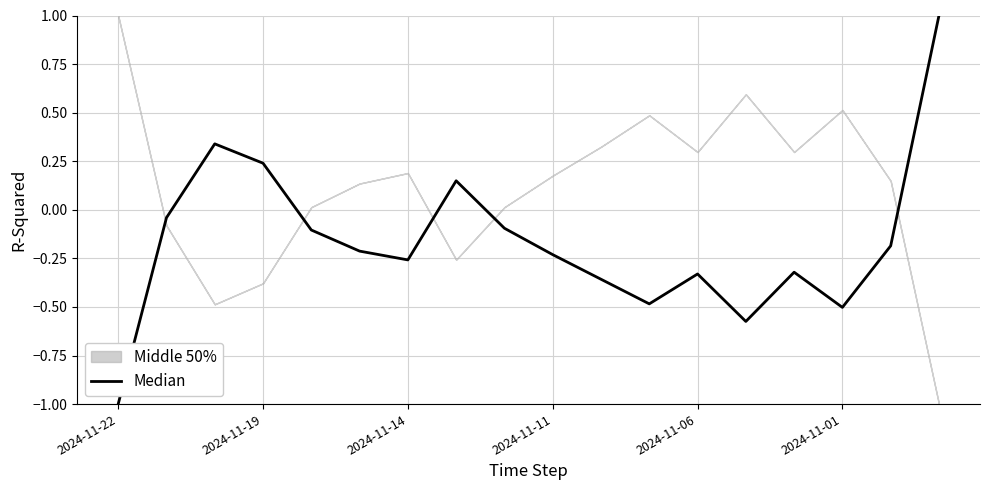

How many interior local peaks (higher than both neighbors) does the data have?

4